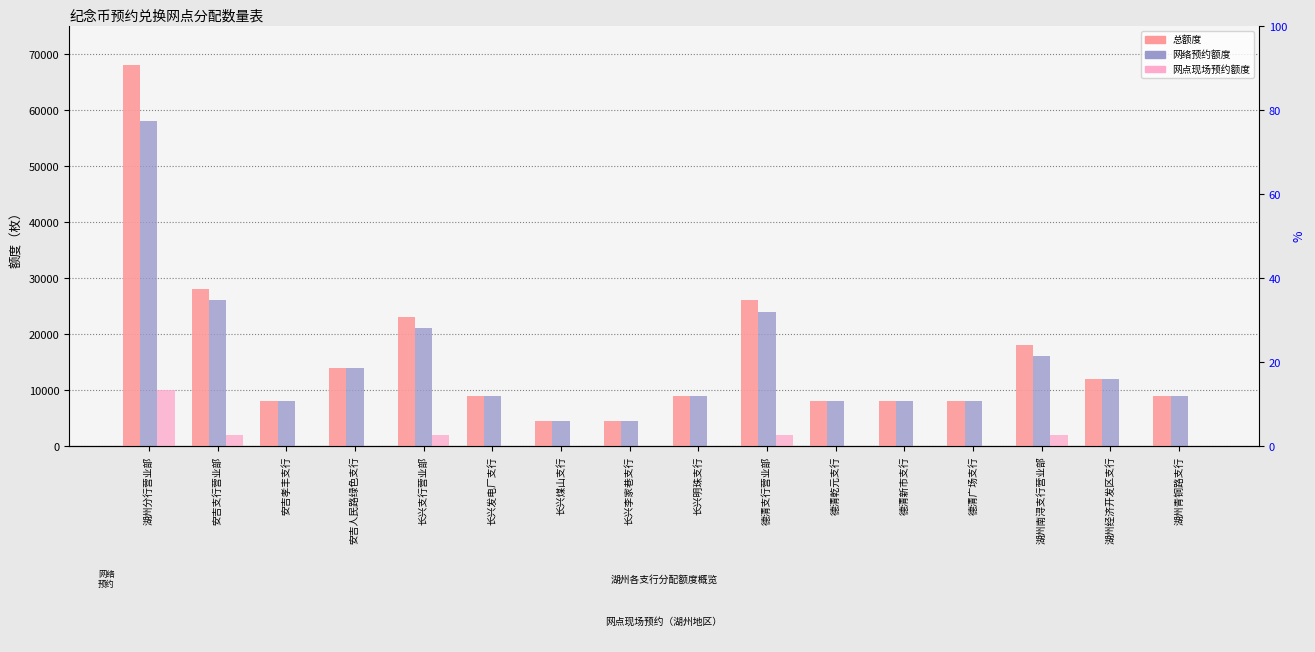

At which category does the chart reach its peak across all series?

湖州分行营业部